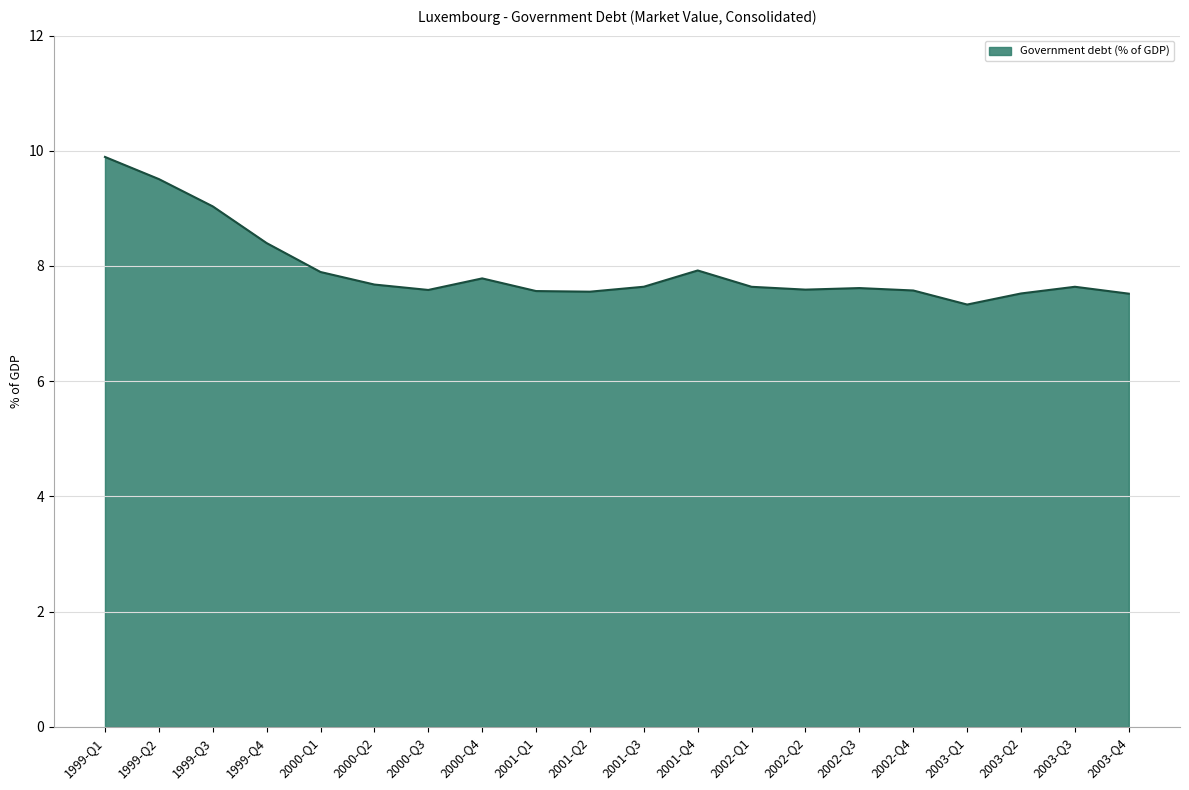

How many lines are shown in the chart?

1